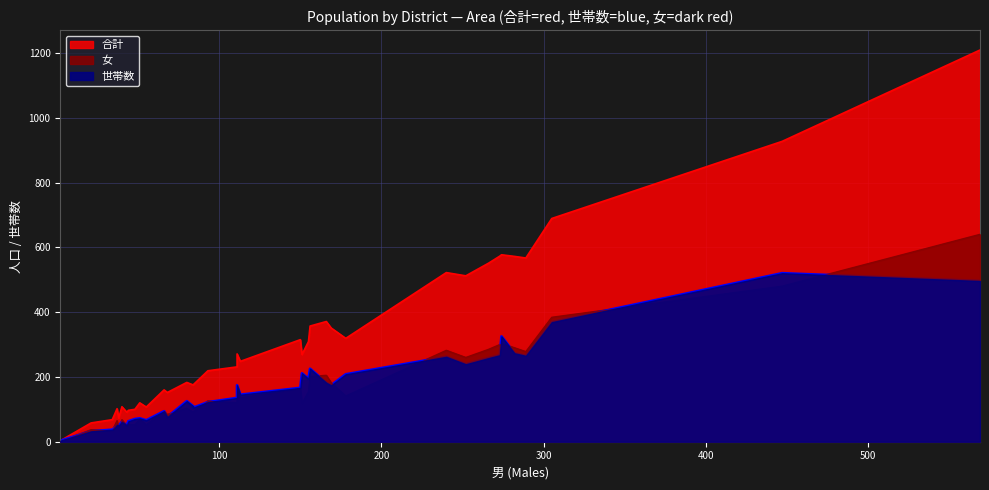

What is the label of the 14th point from the left?

錦町１丁目